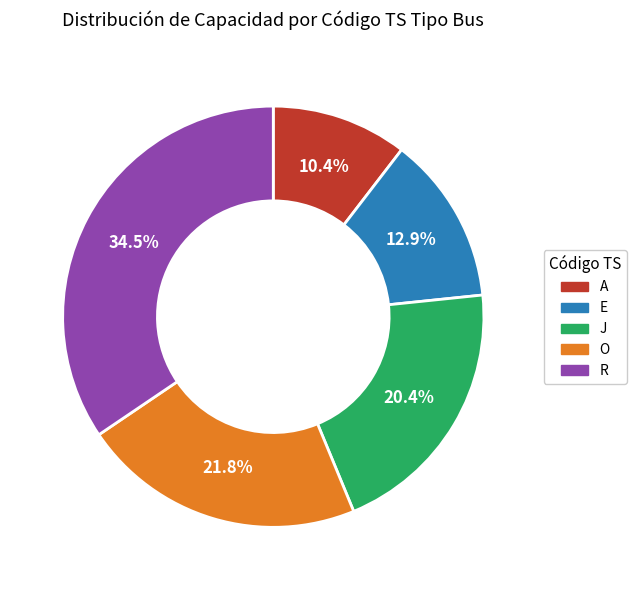

Rank the categories by value from highest to lowest.

R, O, J, E, A